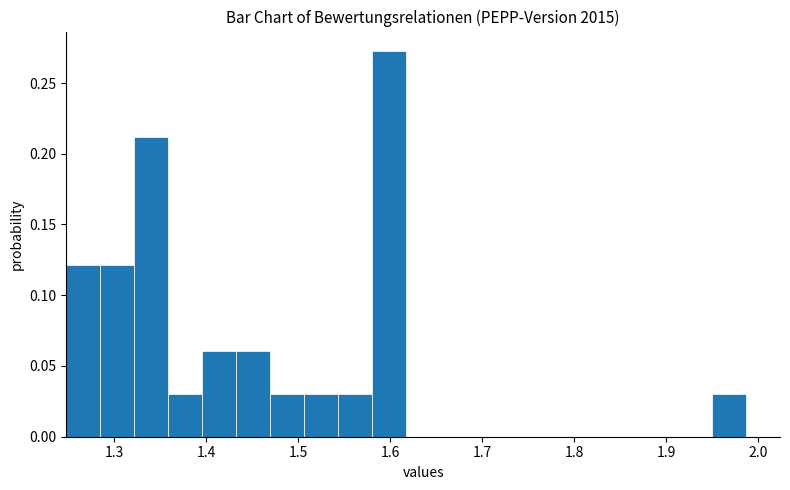

Around what value on the x-axis is the tallest bar? Give the approximate position of its centre, as read against the axis.

1.60